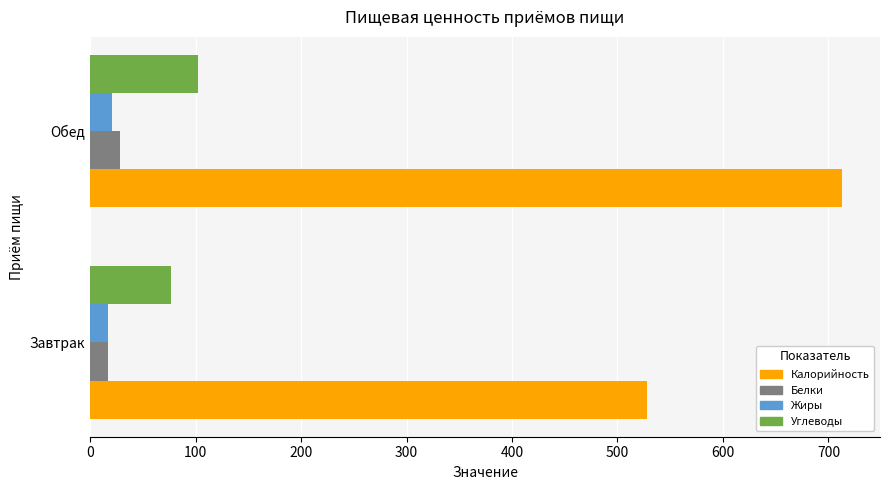

What is the sum of all Углеводы values?

178.5